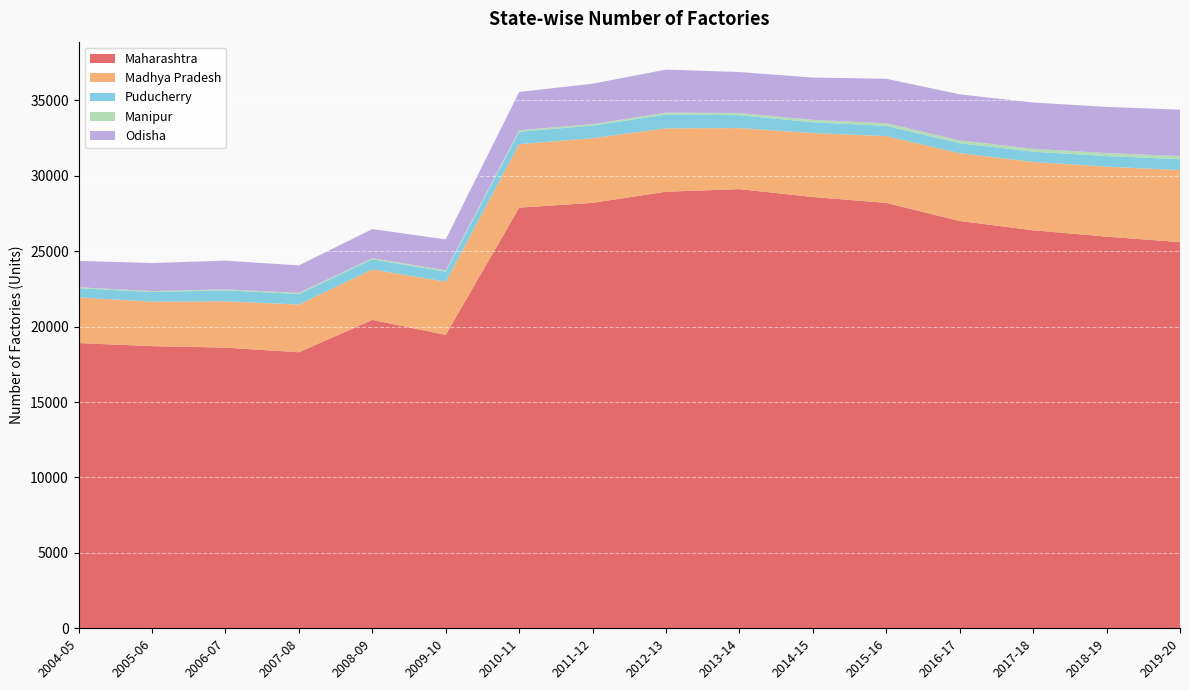

Reading left to right, transcribe all the data shown in this chart.

Maharashtra: 2004-05=18912	2005-06=18711	2006-07=18612	2007-08=18304	2008-09=20450	2009-10=19457	2010-11=27892	2011-12=28215	2012-13=28949	2013-14=29123	2014-15=28601	2015-16=28210	2016-17=27010	2017-18=26393	2018-19=25972	2019-20=25610
Madhya Pradesh: 2004-05=3028	2005-06=2951	2006-07=3069	2007-08=3165	2008-09=3345	2009-10=3523	2010-11=4212	2011-12=4286	2012-13=4206	2013-14=4047	2014-15=4240	2015-16=4426	2016-17=4494	2017-18=4533	2018-19=4640	2019-20=4771
Puducherry: 2004-05=619	2005-06=637	2006-07=731	2007-08=703	2008-09=675	2009-10=671	2010-11=827	2011-12=832	2012-13=911	2013-14=857	2014-15=716	2015-16=682	2016-17=665	2017-18=681	2018-19=703	2019-20=727
Manipur: 2004-05=55	2005-06=59	2006-07=63	2007-08=69	2008-09=72	2009-10=85	2010-11=96	2011-12=102	2012-13=128	2013-14=145	2014-15=160	2015-16=173	2016-17=188	2017-18=191	2018-19=197	2019-20=204
Odisha: 2004-05=1749	2005-06=1862	2006-07=1906	2007-08=1822	2008-09=1930	2009-10=2052	2010-11=2536	2011-12=2678	2012-13=2854	2013-14=2714	2014-15=2803	2015-16=2948	2016-17=3051	2017-18=3066	2018-19=3063	2019-20=3079